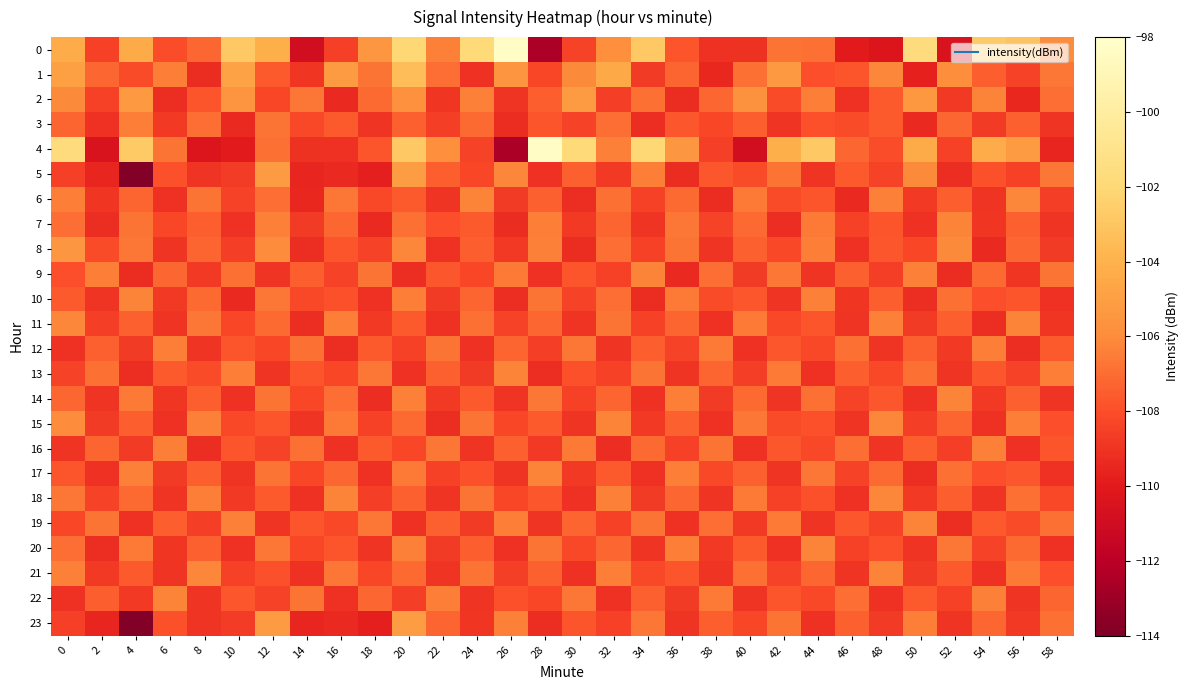

At 28, list the series in order from smallest to largest.

0, 13, 23, 5, 9, 19, 16, 12, 1, 22, 3, 18, 15, 2, 6, 21, 11, 10, 20, 14, 7, 8, 17, 4